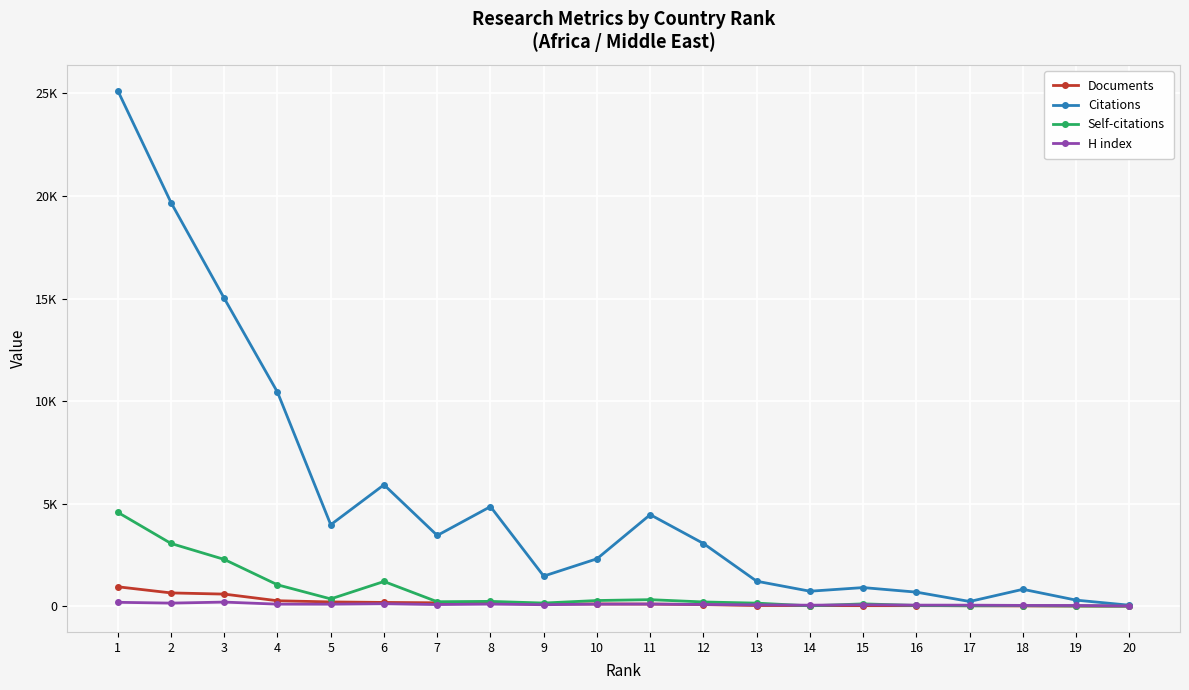

Is it true that H index equals 51 at 14?

True